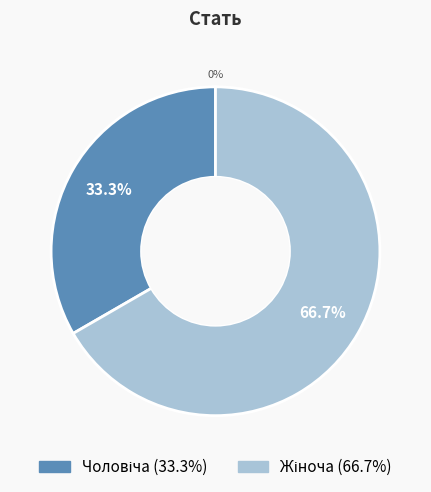

Which category has the smallest portion of the pie?

Чоловіча